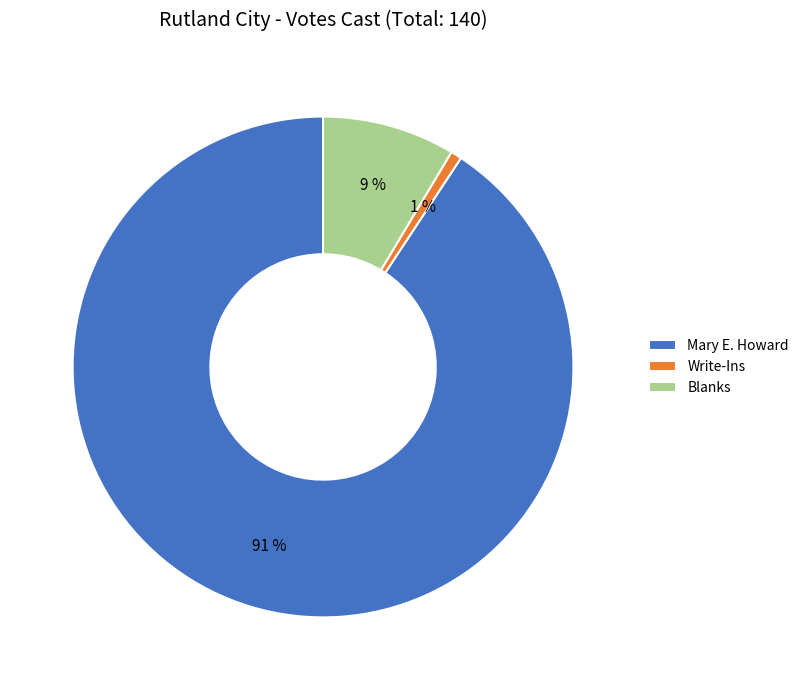

How many slices are in this pie chart?

3